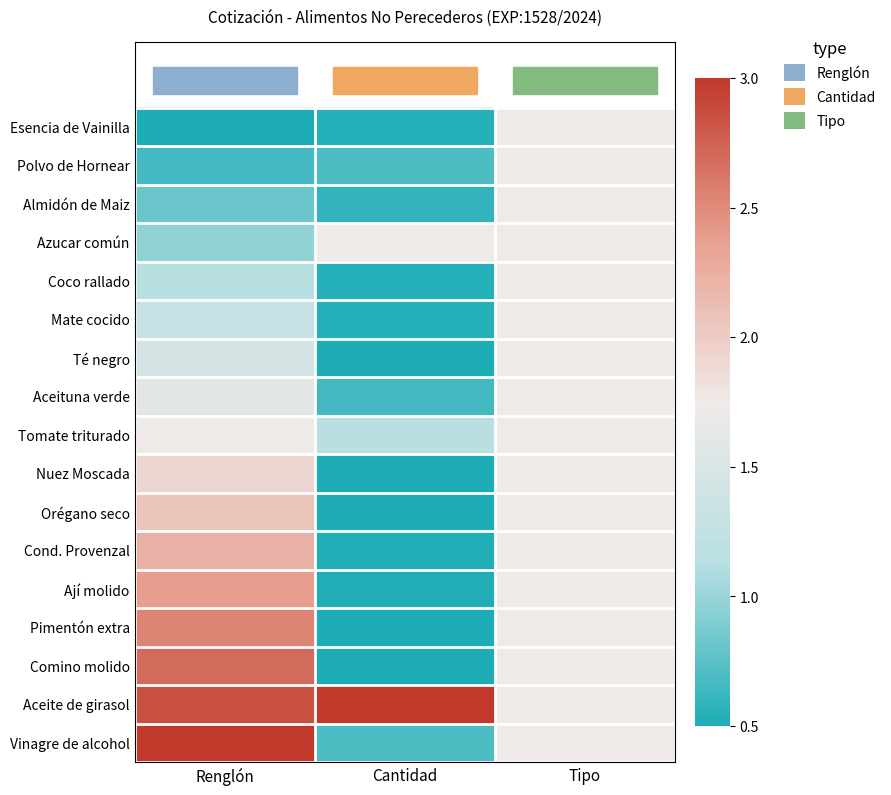

What is the smallest value displayed?

0.5